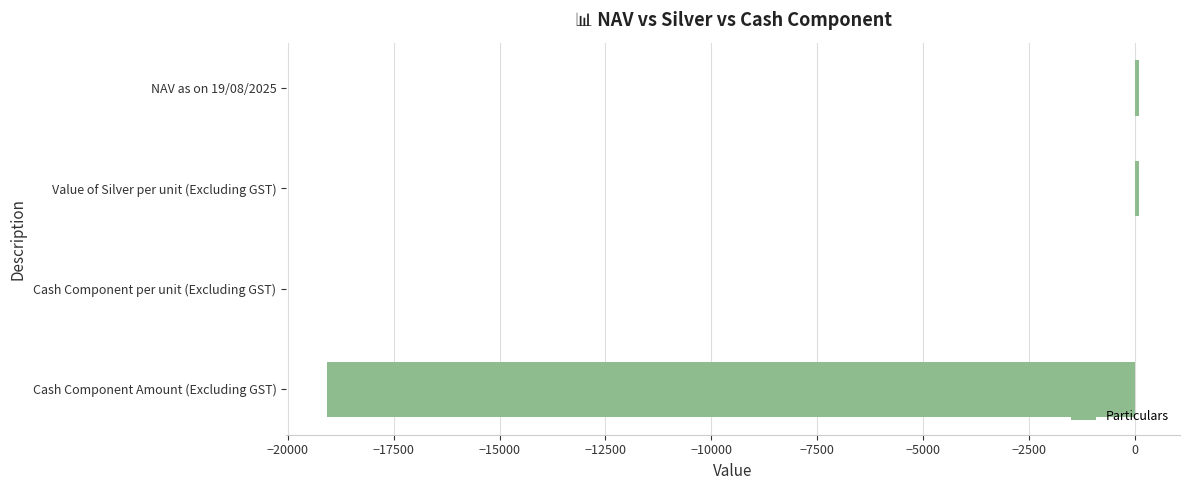

What is the approximate value at Cash Component Amount (Excluding GST)?

-19080.0